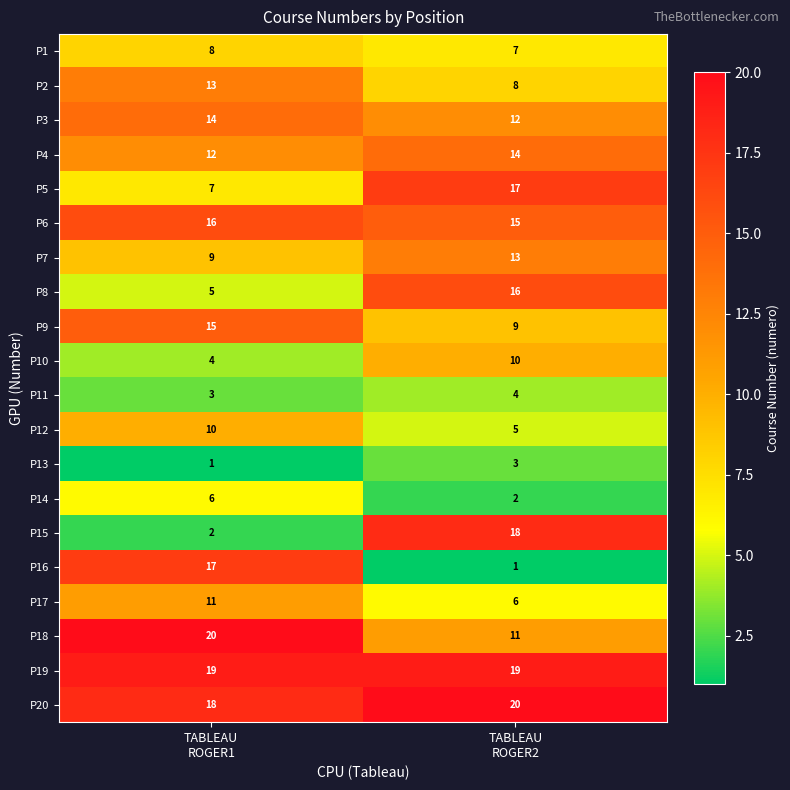

What is the greatest value displayed?

20